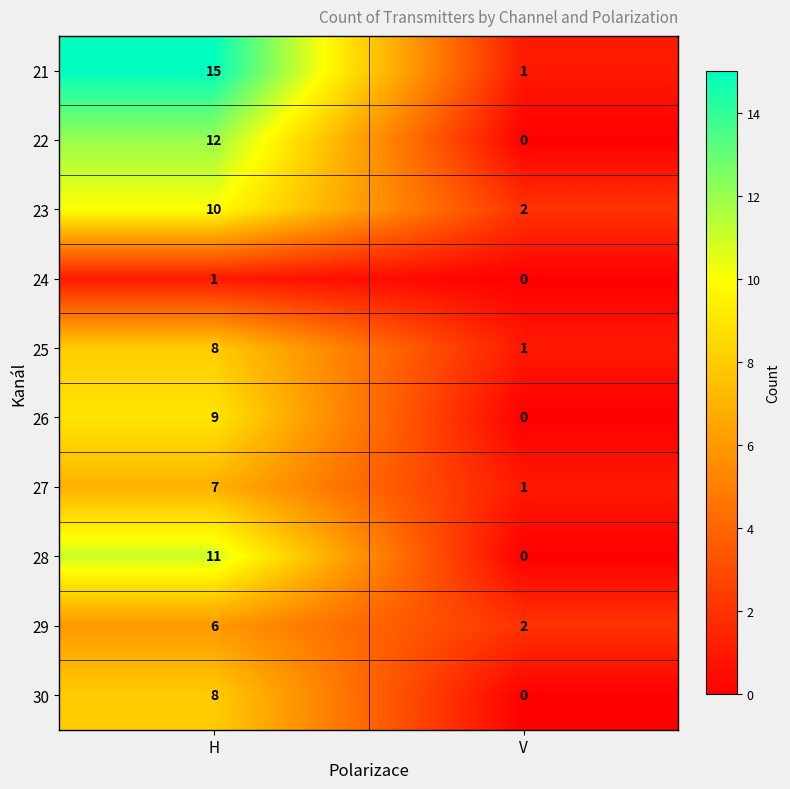

Is the value of 23 at V greater than the value of 30 at V?

Yes